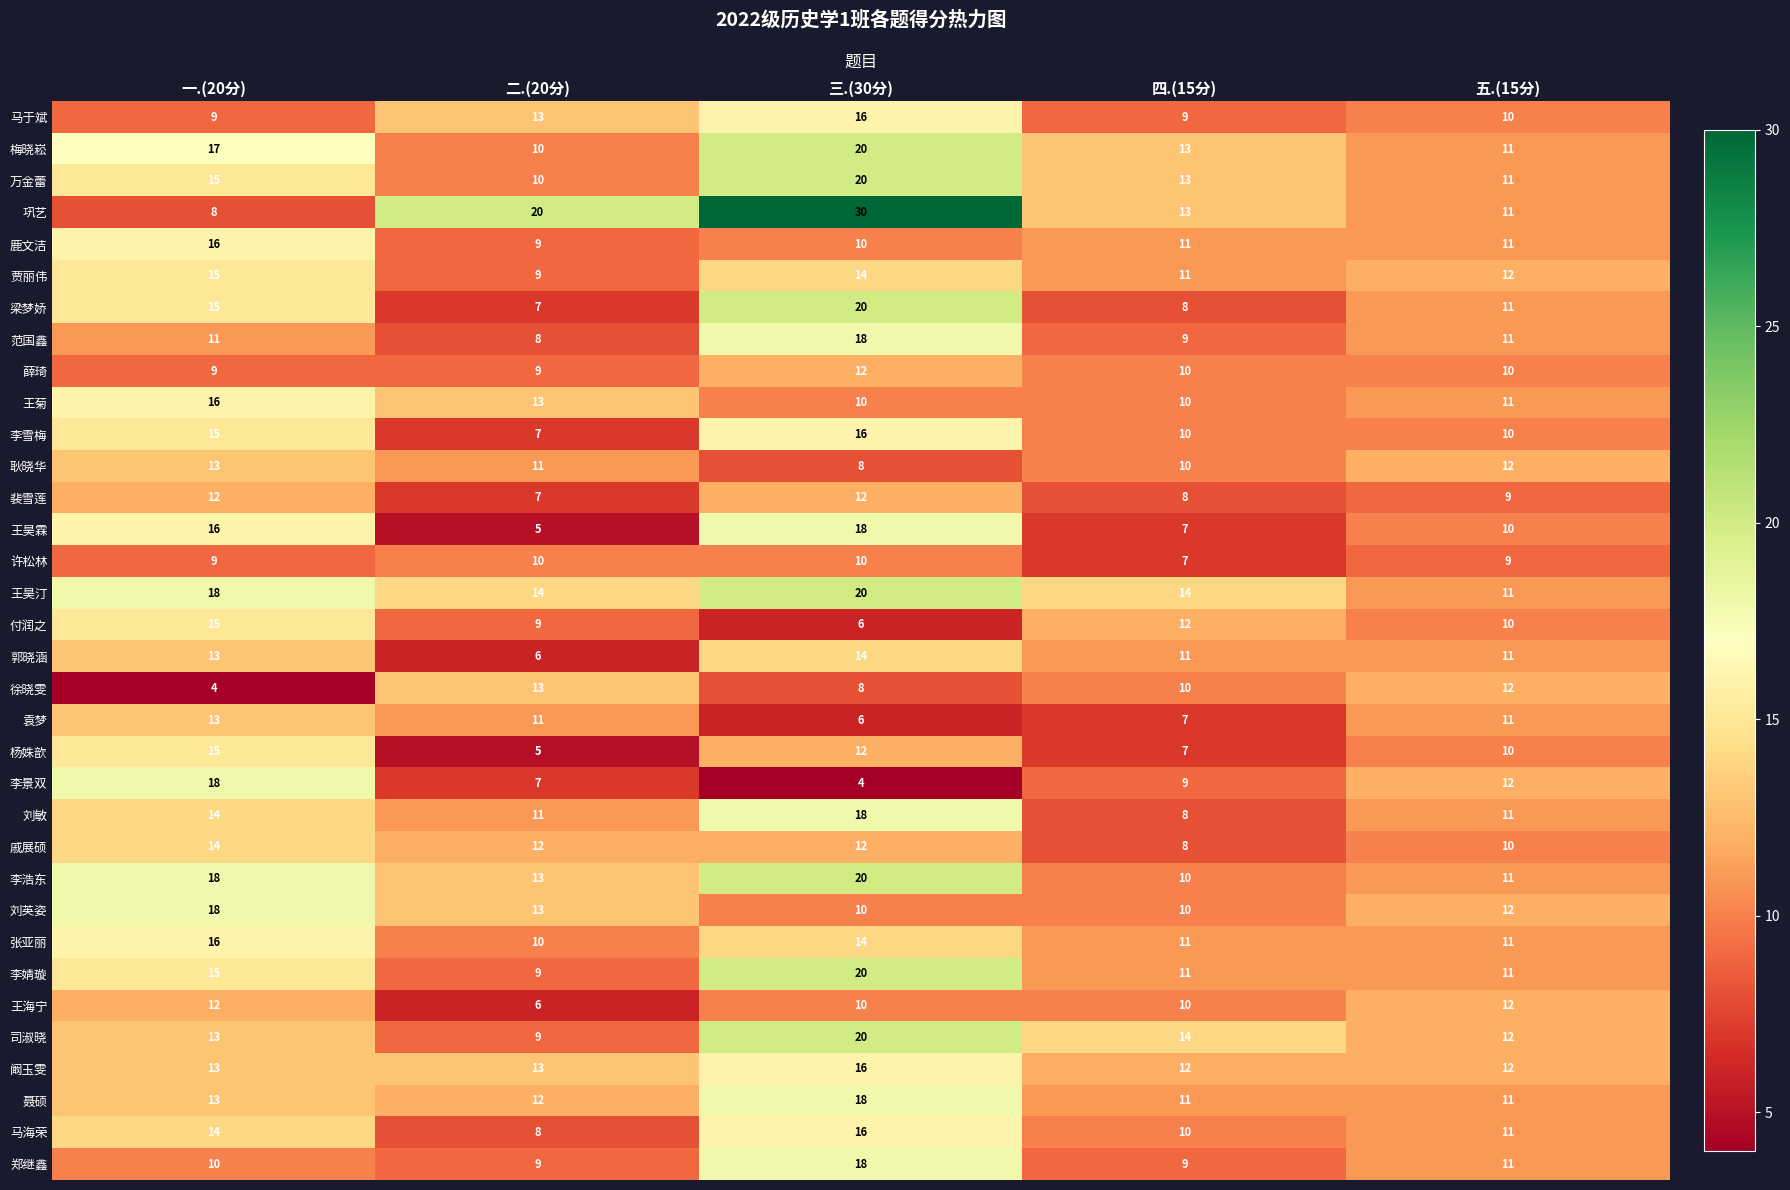

How many 徐晓雯 values are between 8 and 12?

3